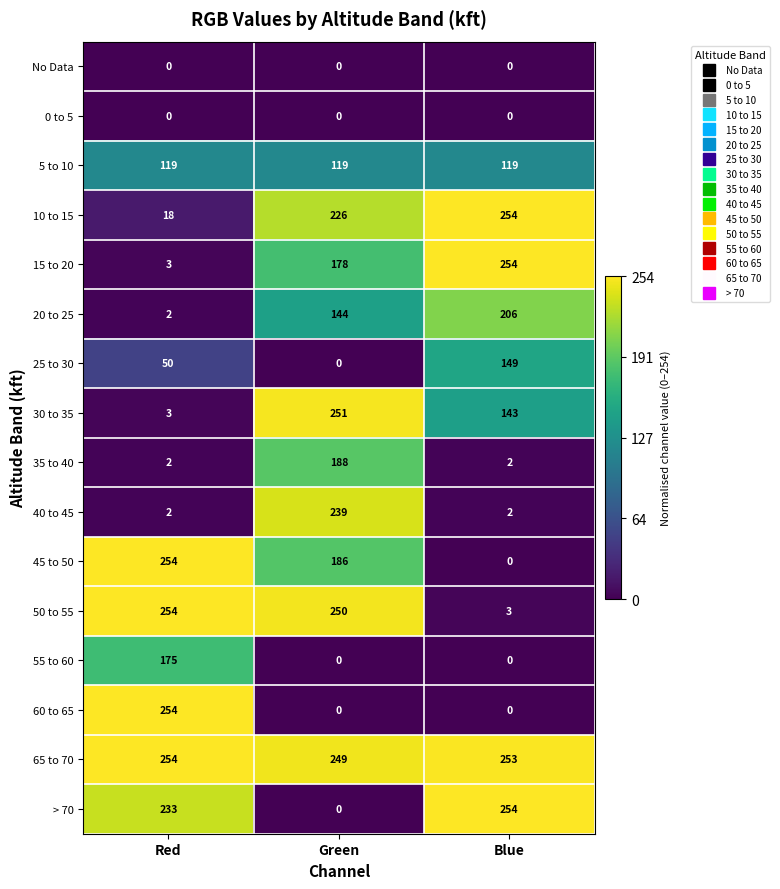

What is the difference between the highest and lowest values at Red?

254